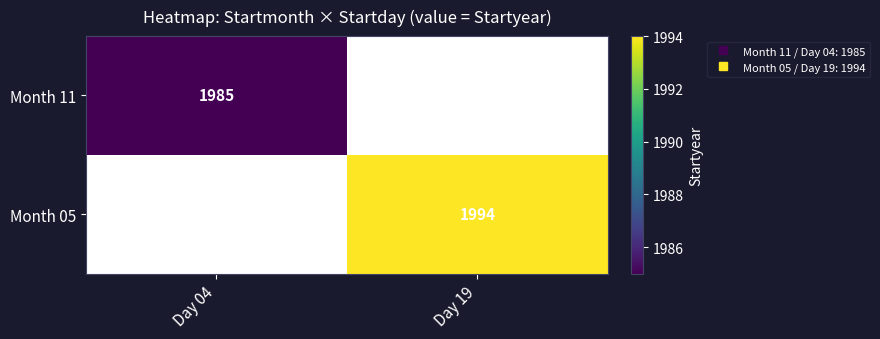

Which series has the largest range (max minus min)?

Month 11